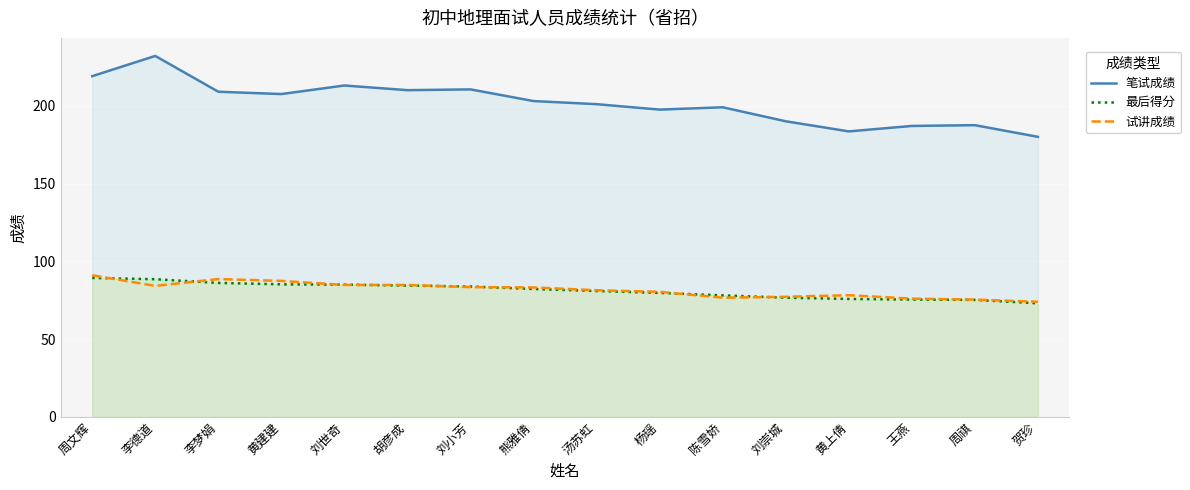

Where is the first local minimum for 笔试成绩?

黄建建